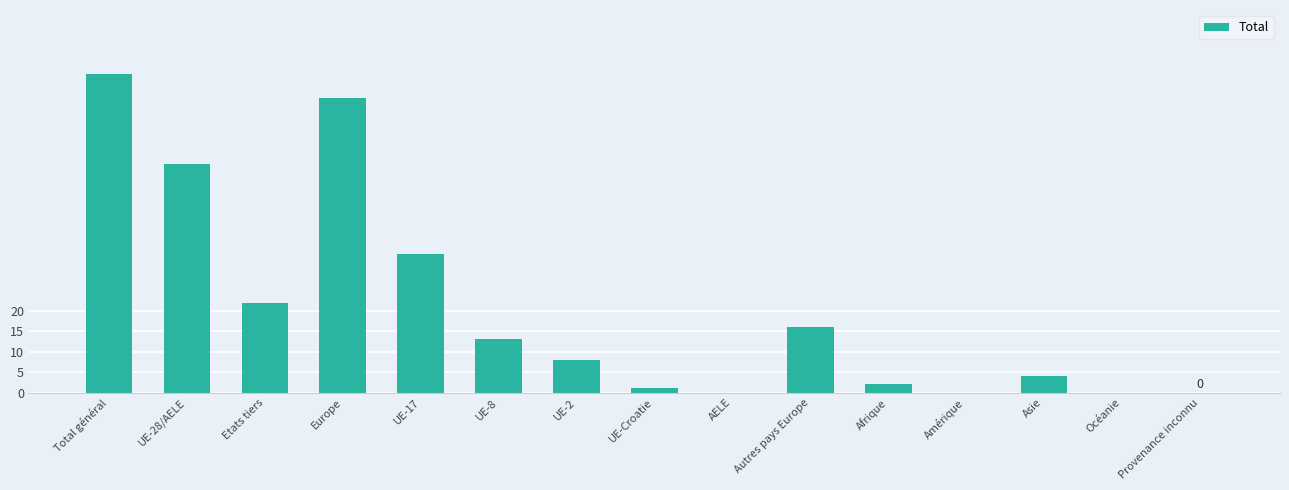

Is it true that the value at Europe is 119?

False